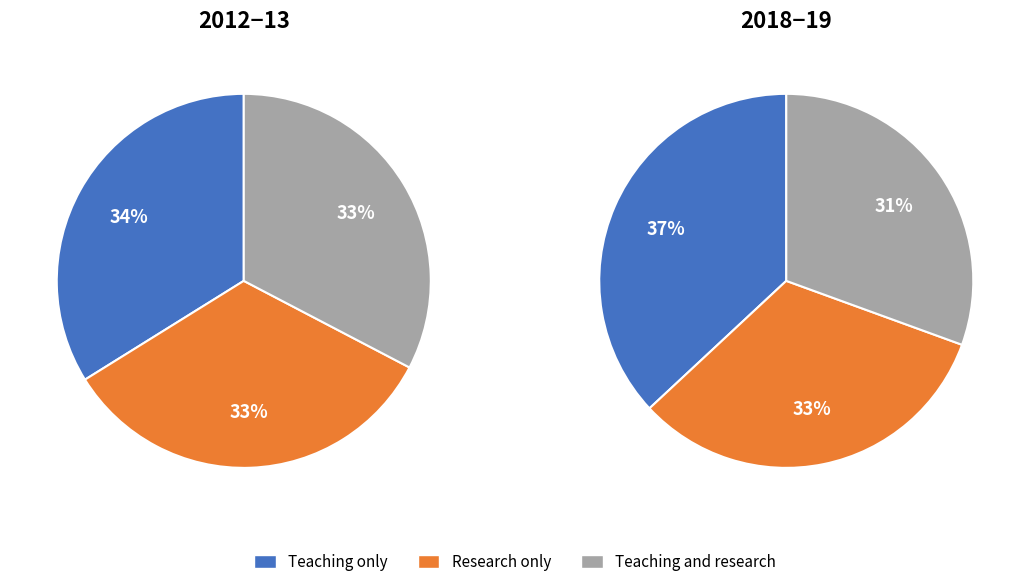

What is the smallest slice in the pie chart?

Teaching and research